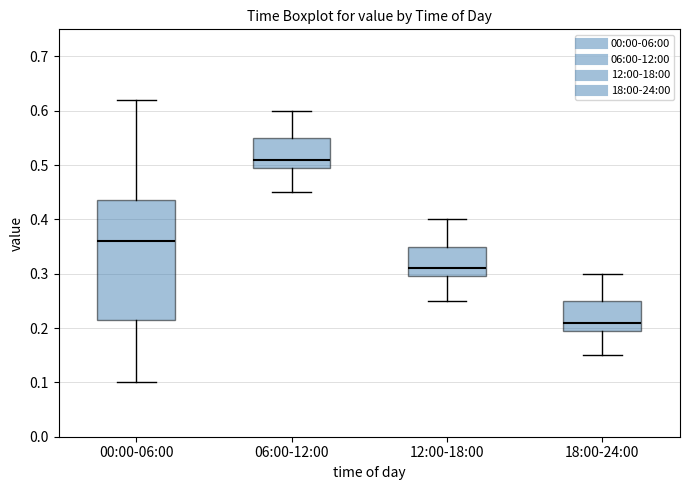

Reading left to right, transcribe this box plot: for each box, give where its median line is, the range the box spans, and where its two whiskers end, as read against the y-axis. The values are not printed on the chart, so give them approximately, as read against the axis.

00:00-06:00: median 0.36, box 0.22 to 0.44, whiskers 0.10 to 0.62
06:00-12:00: median 0.51, box 0.50 to 0.55, whiskers 0.45 to 0.60
12:00-18:00: median 0.31, box 0.30 to 0.35, whiskers 0.25 to 0.40
18:00-24:00: median 0.21, box 0.20 to 0.25, whiskers 0.15 to 0.30